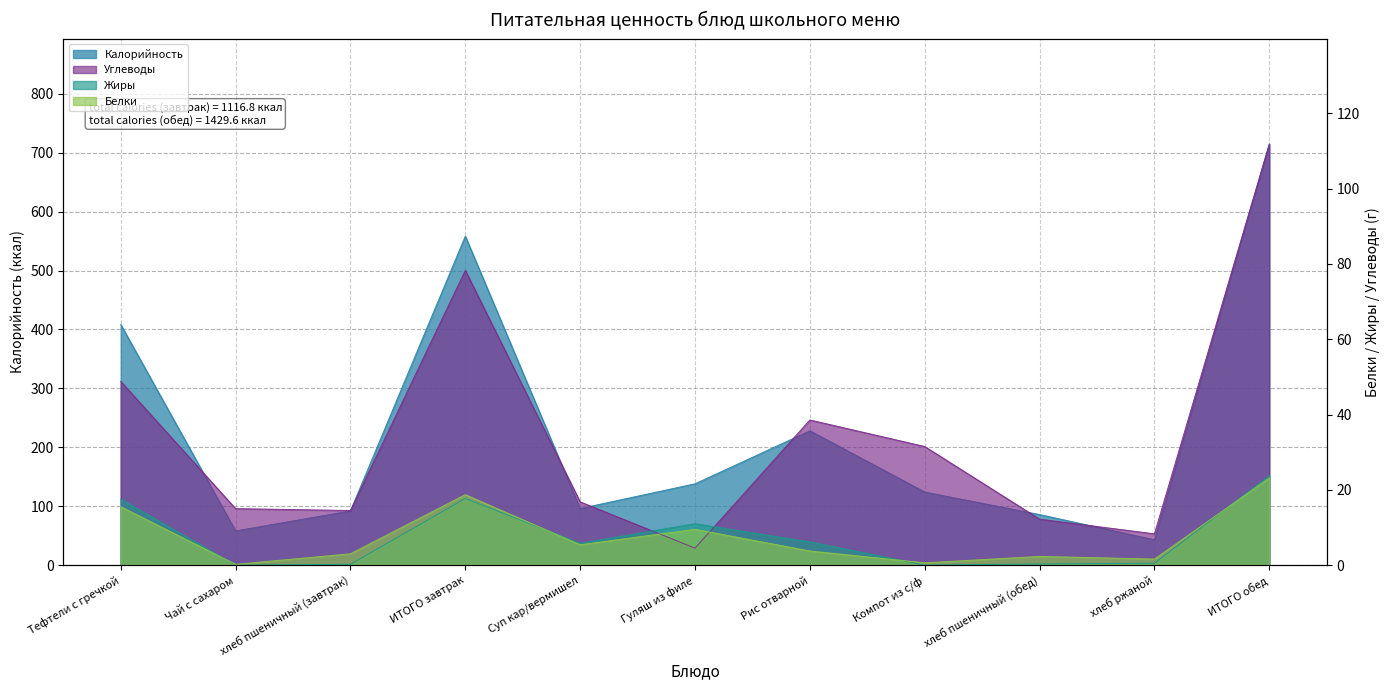

What is the total value across all series at ИТОГО обед?

873.5